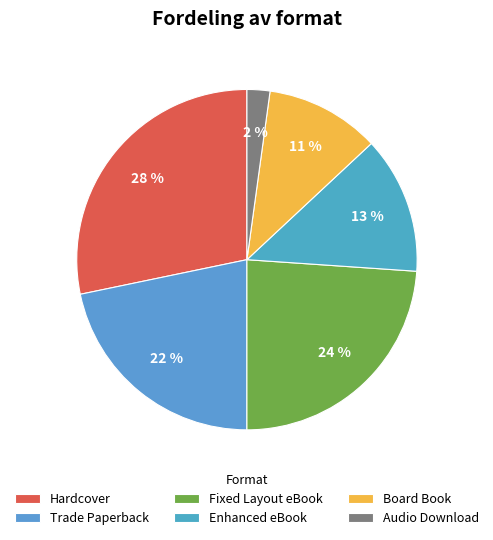

Does any single category account for the majority?

No